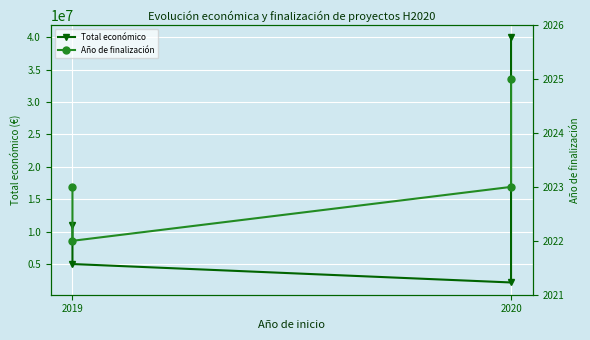

Does the chart display data point markers on the line(s)?

Yes